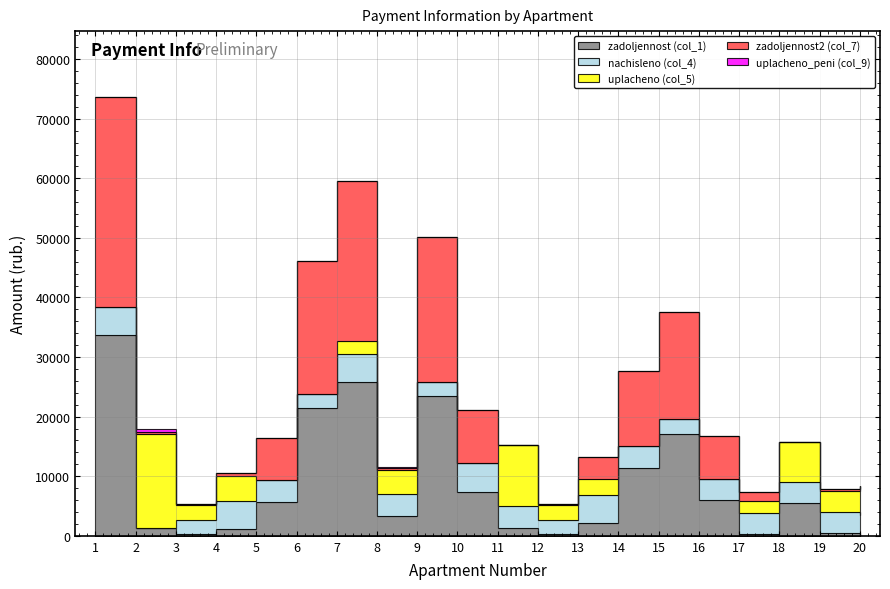

What is the total value across all series at 11?

15216.5